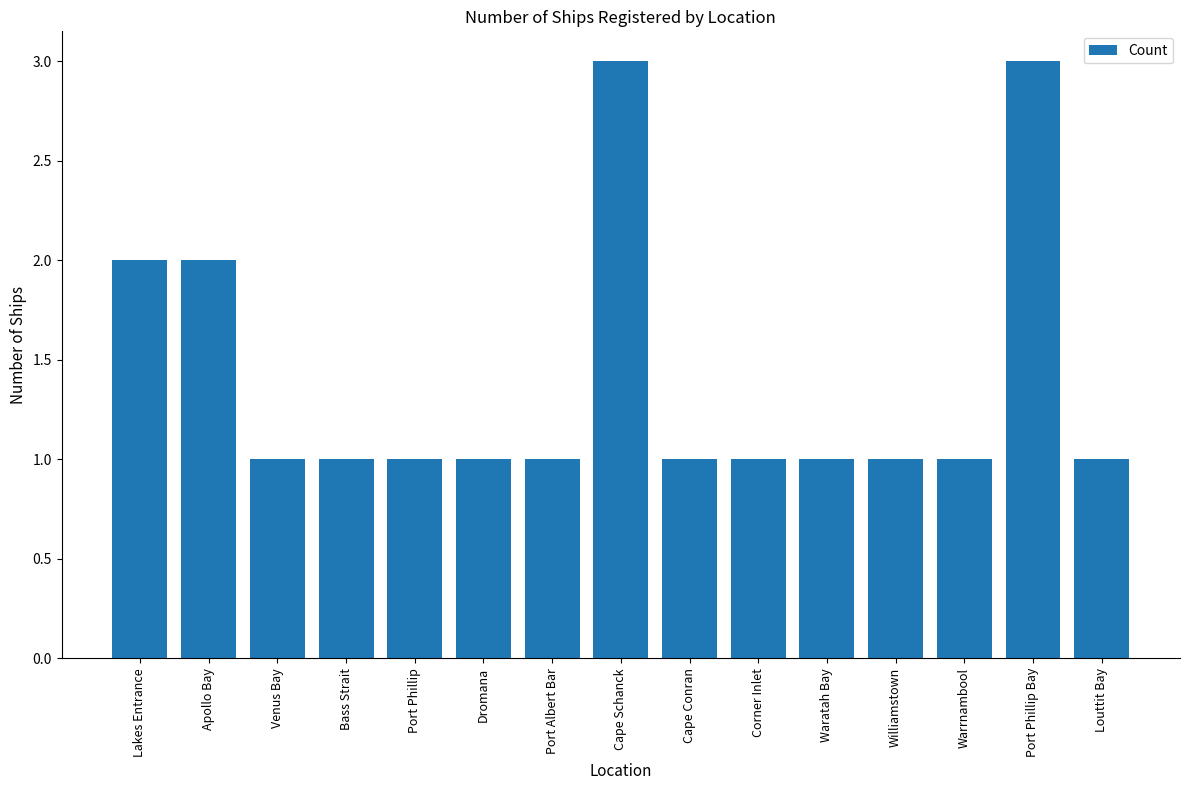

How many categories are shown in the chart?

15